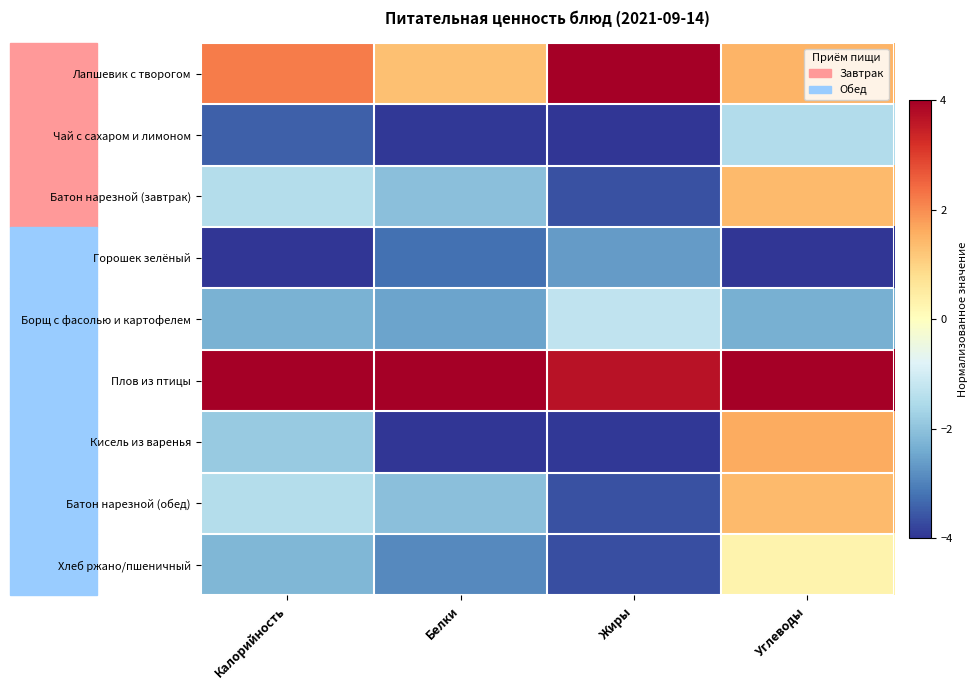

What is the spread (max minus min) of values at Калорийность?

8.0